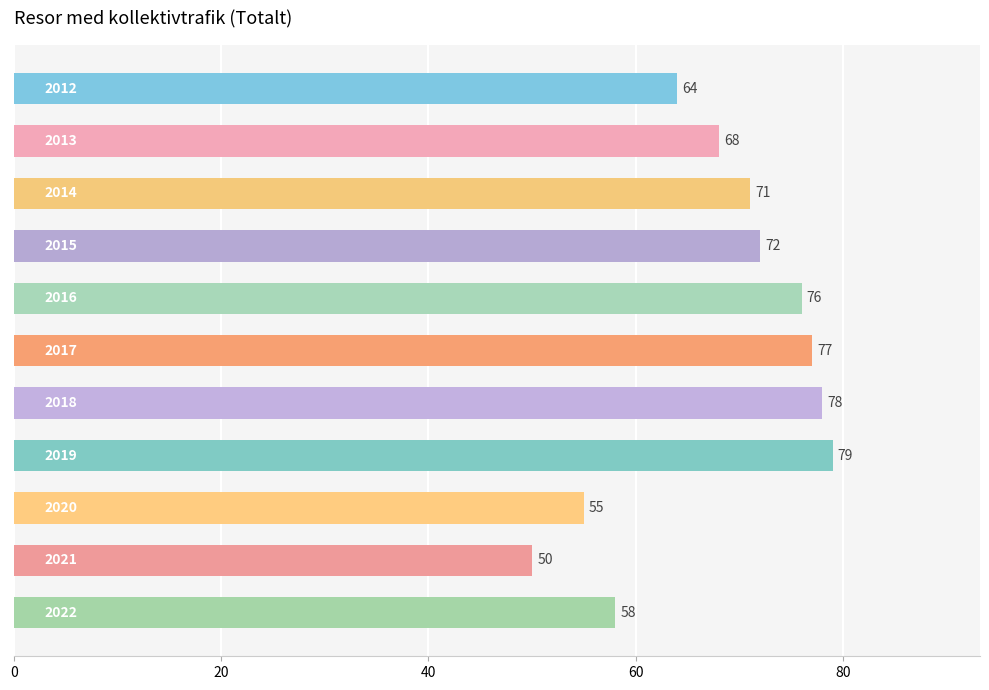

What is the sum of all values?

748